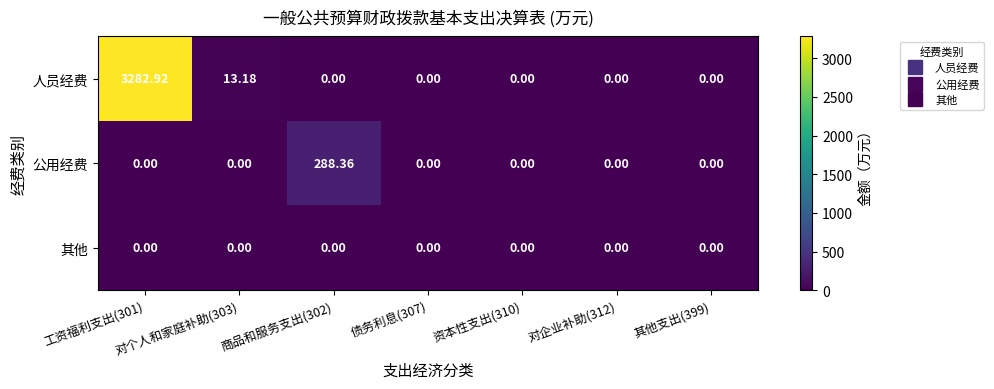

Rank the series by their maximum value, from highest to lowest.

人员经费, 公用经费, 其他